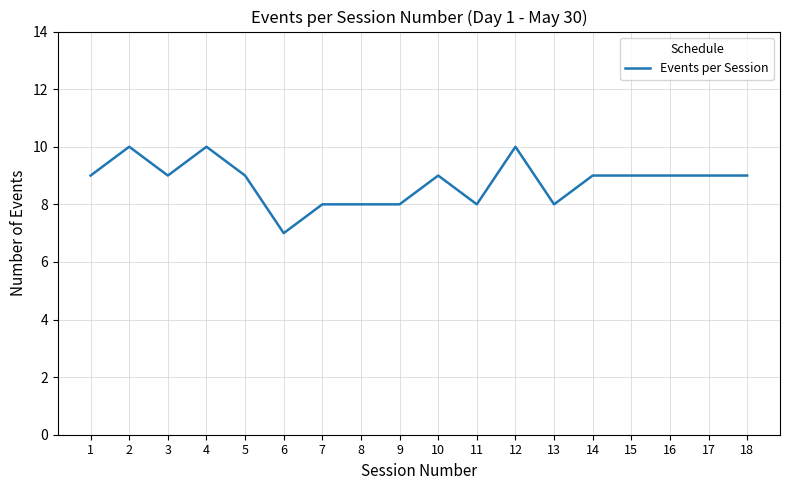

What is the maximum value shown in the chart?

10